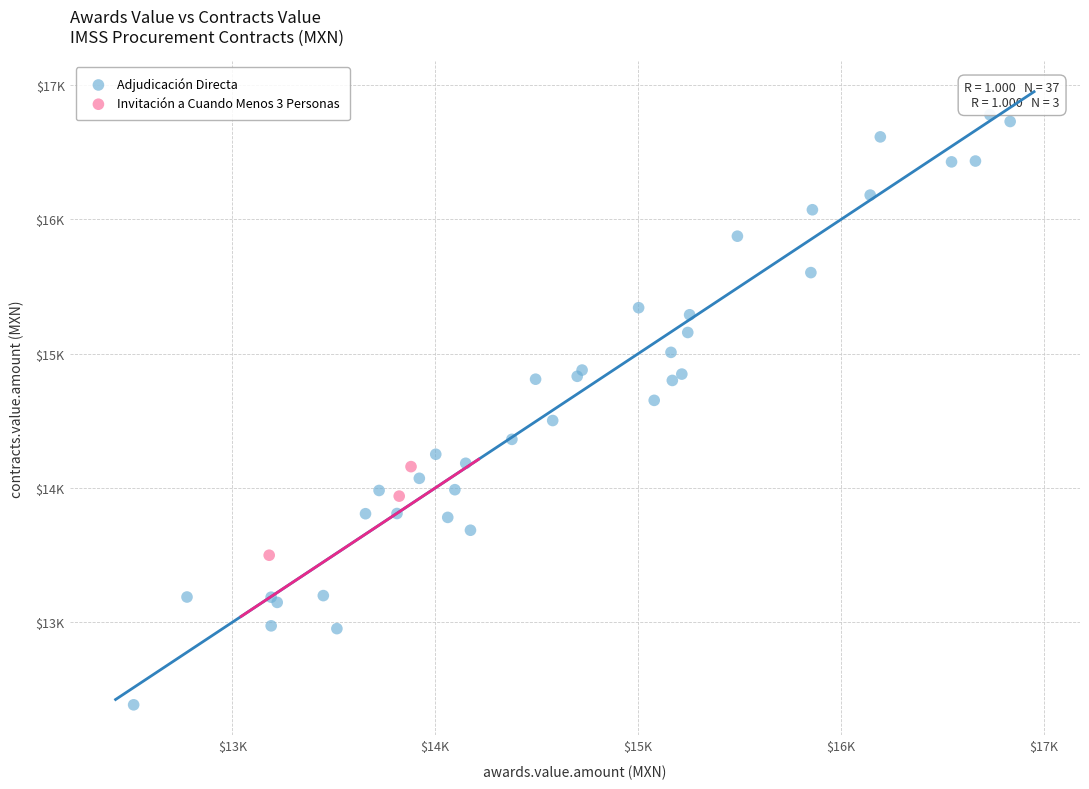

Which series has the widest spread of Y values?

Adjudicación Directa